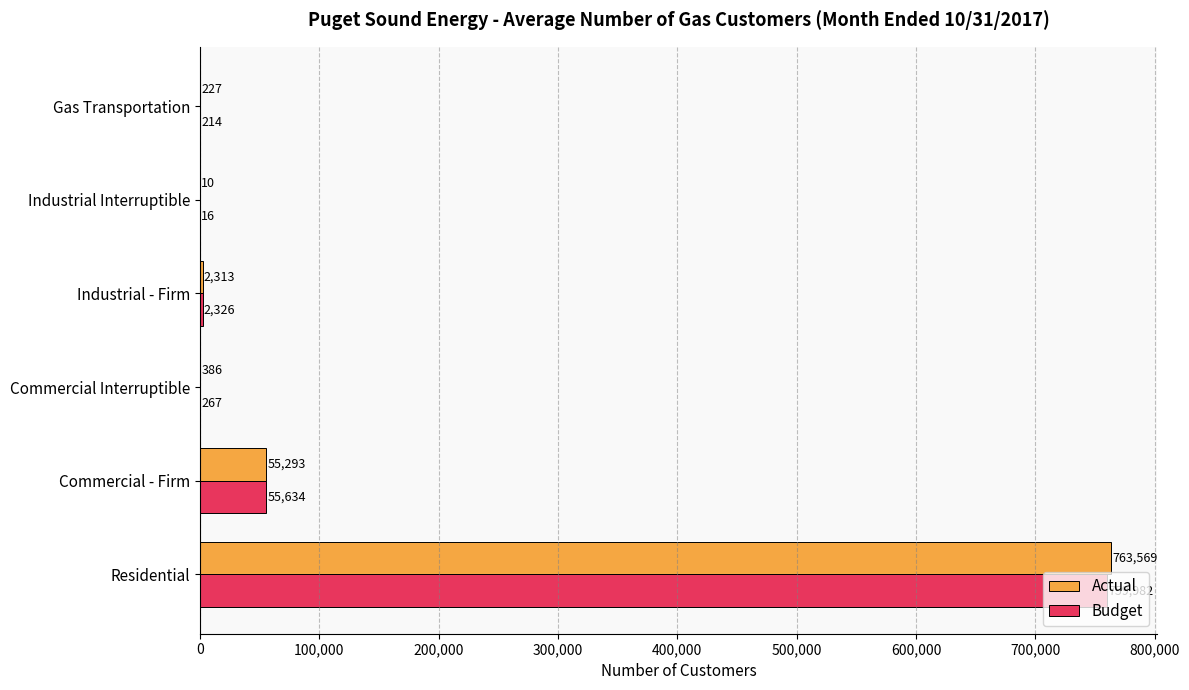

Is it true that Actual equals 386 at Commercial Interruptible?

True